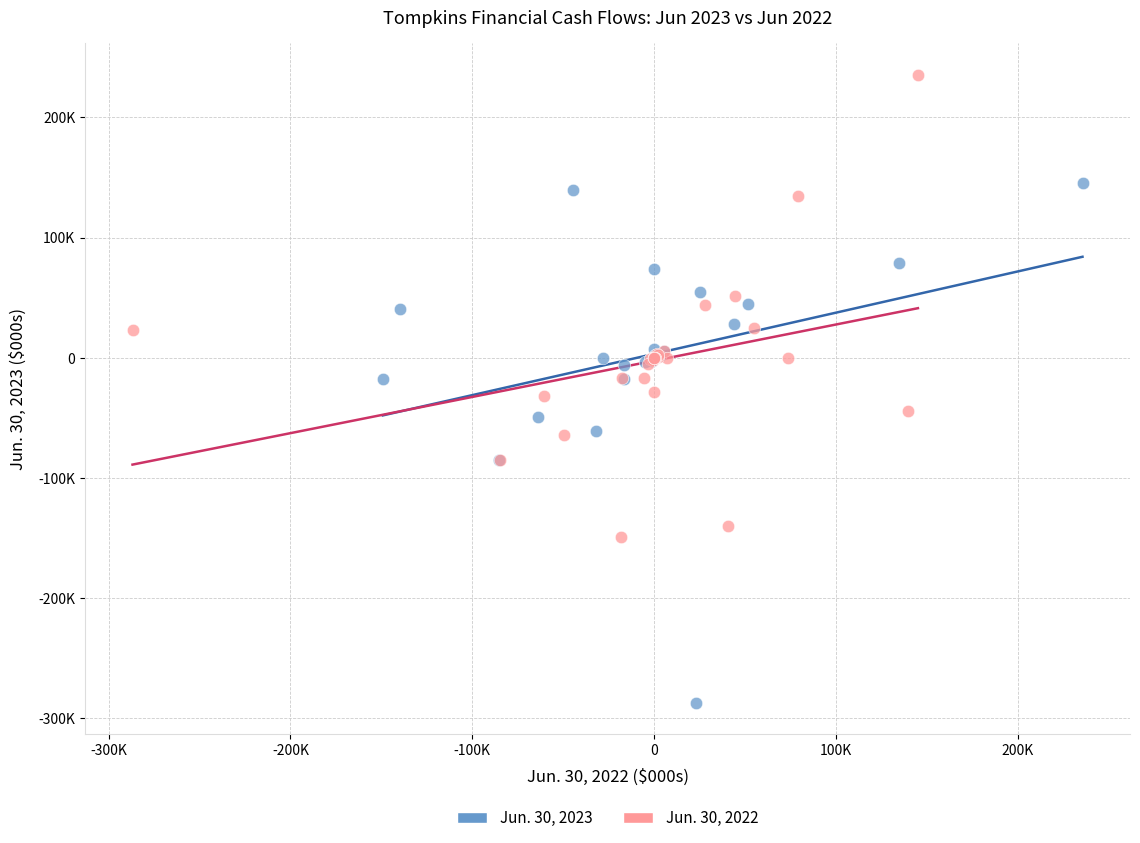

Which series has the widest spread of Y values?

Jun. 30, 2023